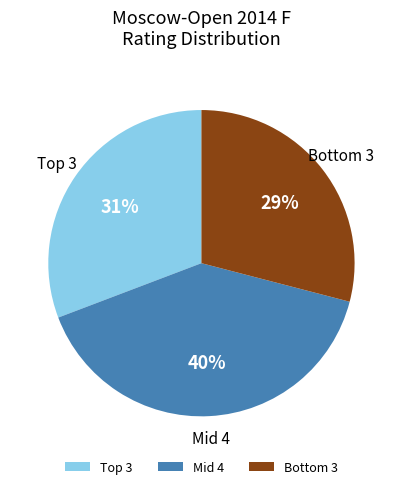

The Mid 4 slice represents 47% of the pie. True or false?

False